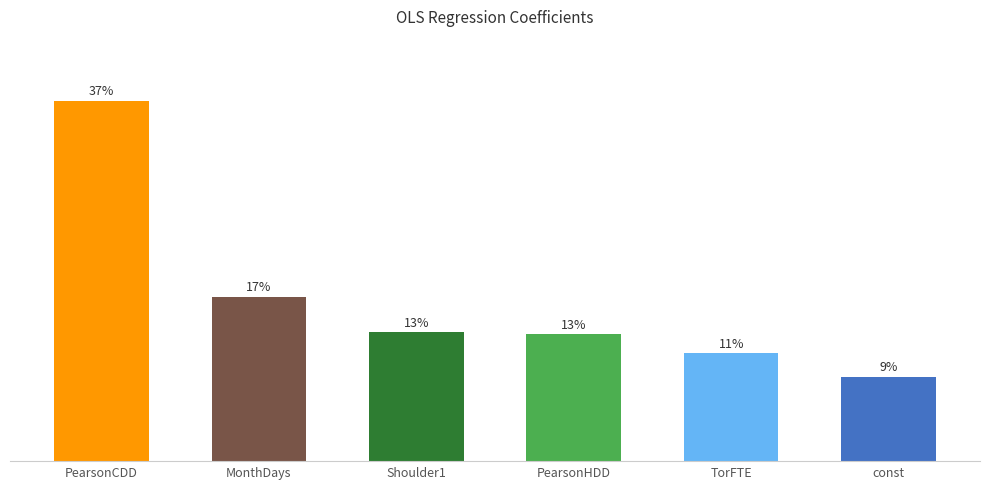

Which label corresponds to the largest value in the chart?

PearsonCDD